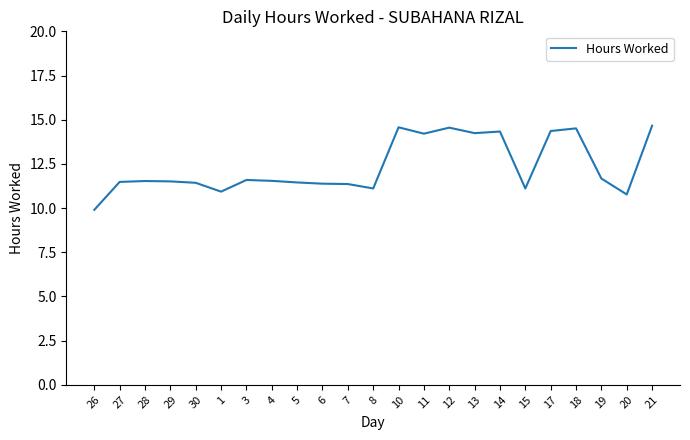

Does the chart have visible grid lines?

No